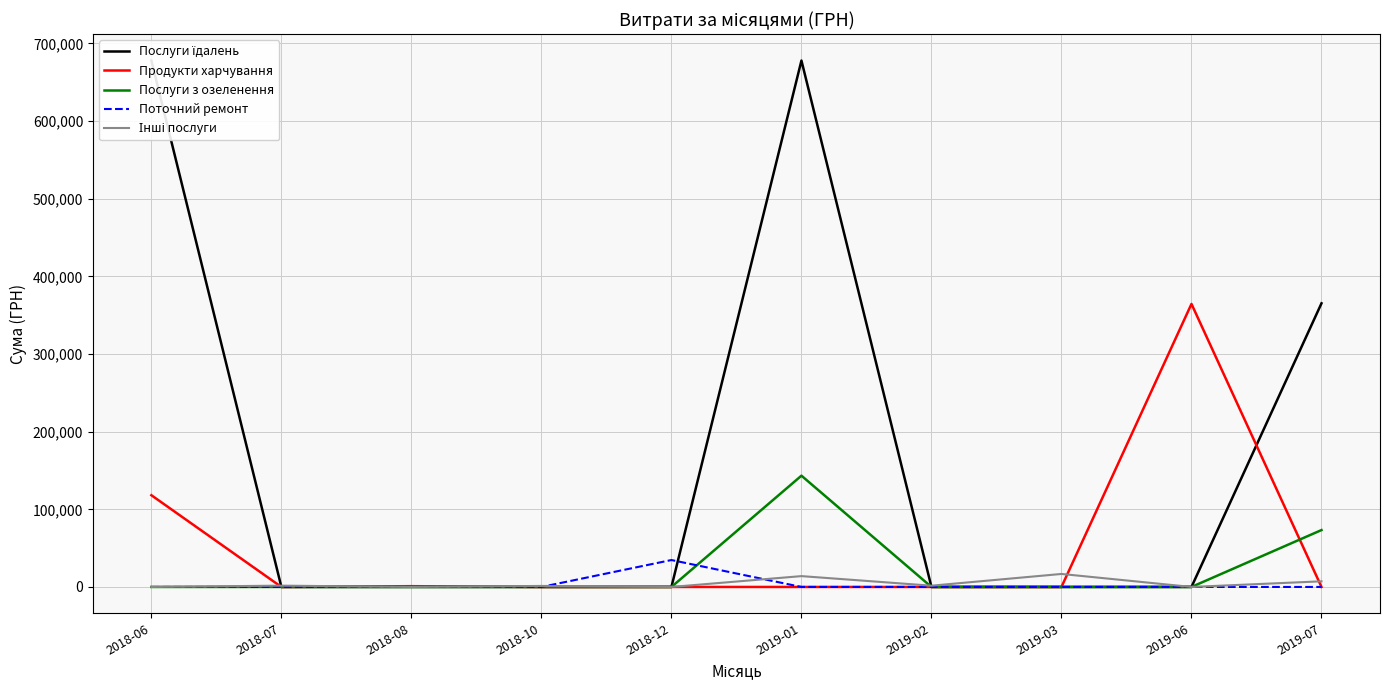

What is the value of the Послуги їдалень point at the 1st from the left?

677906.4